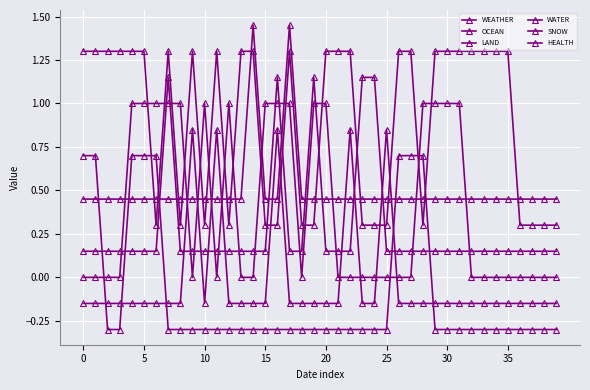

How many lines are shown in the chart?

6